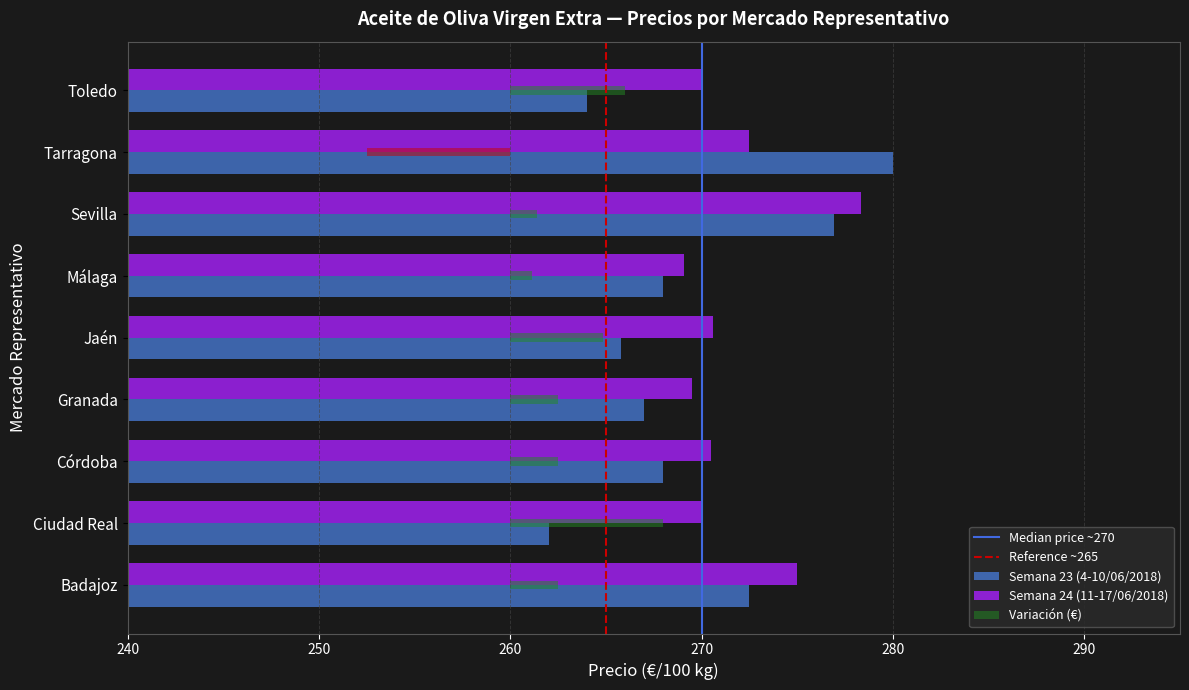

How many values in the Semana 24 (11-17/06/2018) series exceed 270?

5